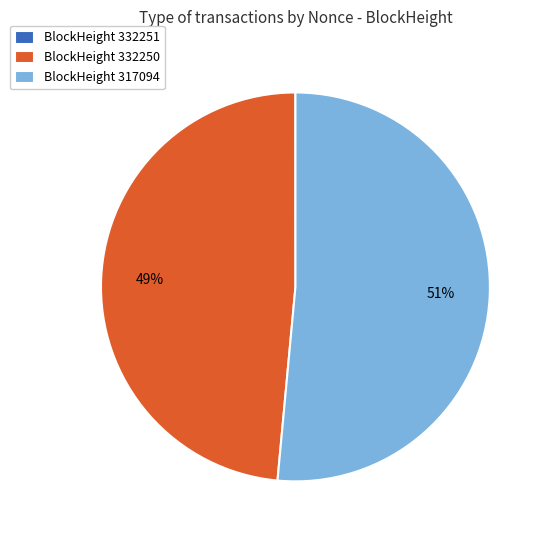

Combined, do BlockHeight 317094 and BlockHeight 332250 account for over 50%?

Yes